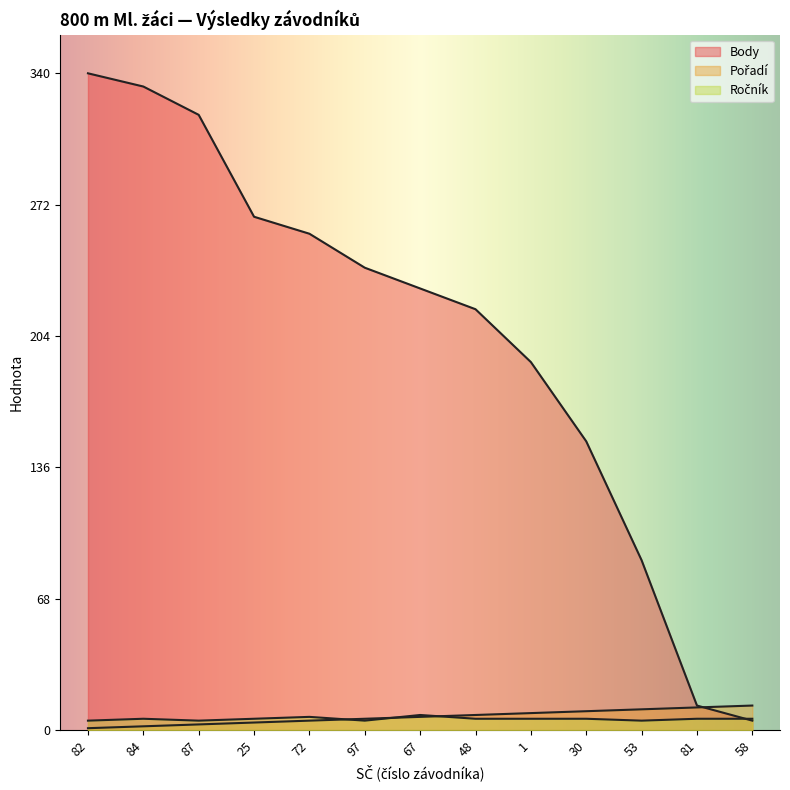

At which label does Ročník reach its minimum?

82